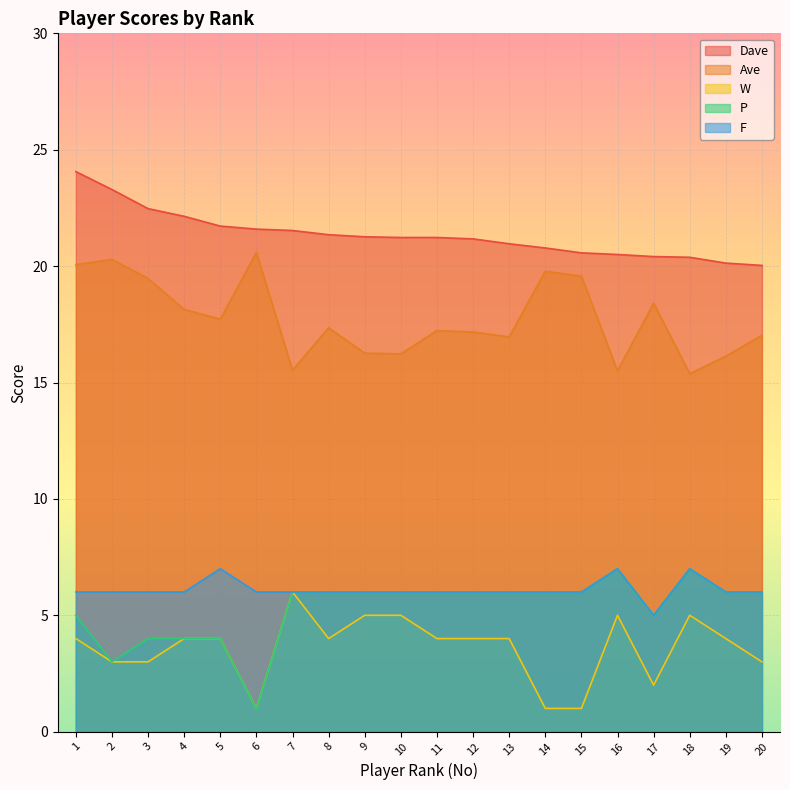

What is the difference between the second highest and second lowest values in the Ave series?

4.8